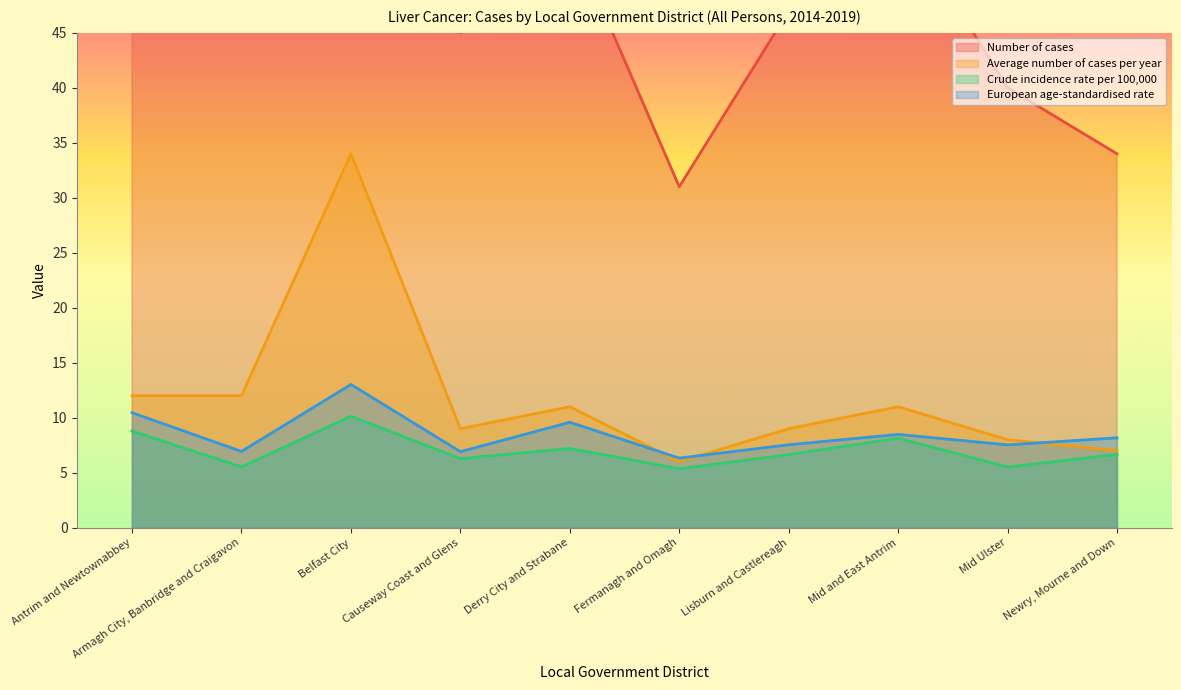

True or false: Crude incidence rate per 100,000 and European age-standardised rate intersect in this chart.

False